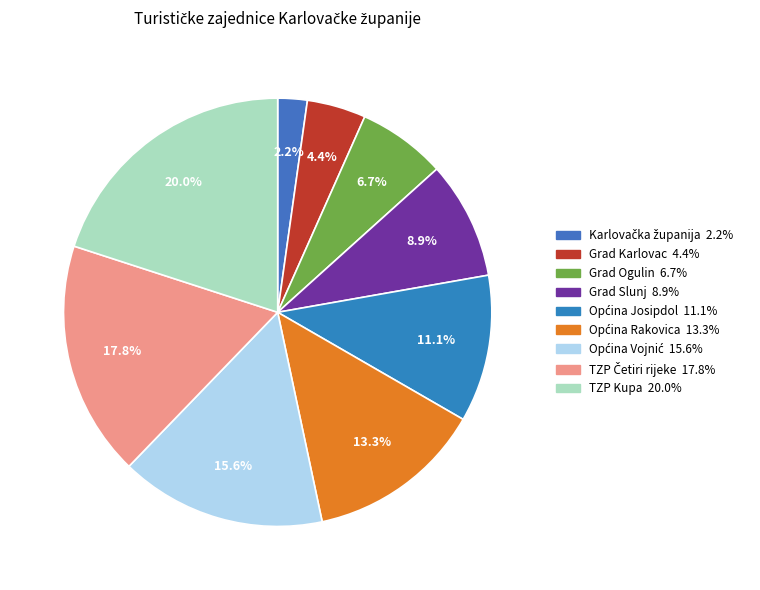

Is there any slice that represents more than half of the pie?

No